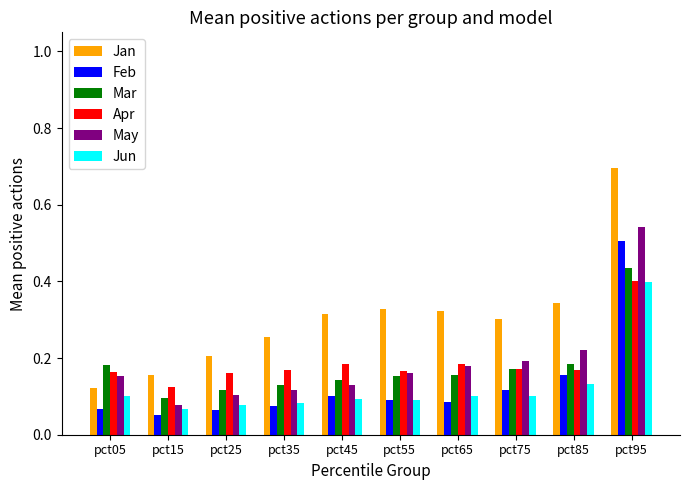

What is the sum of all Jun values?

1.2